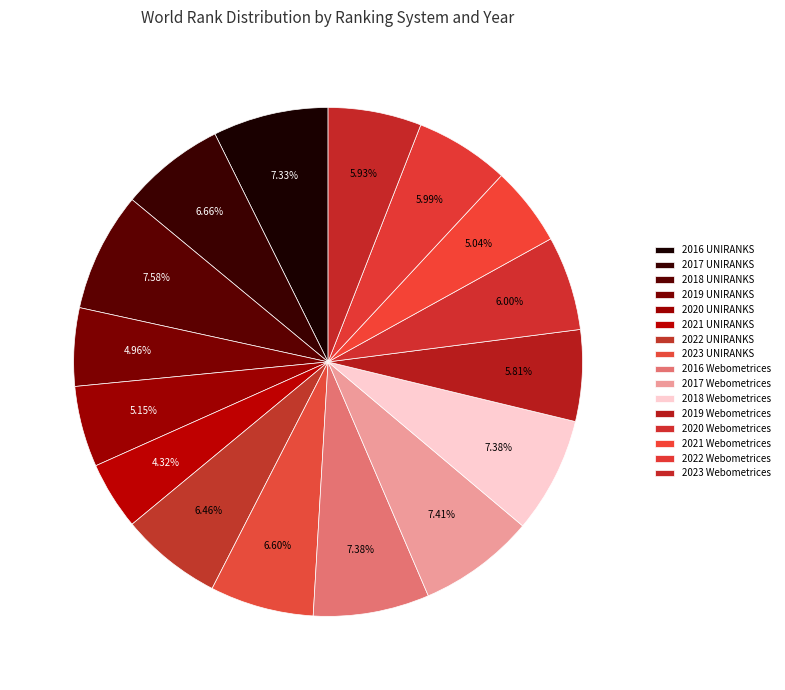

To the nearest percent, what percentage of the pie is 2021 Webometrices?

5%